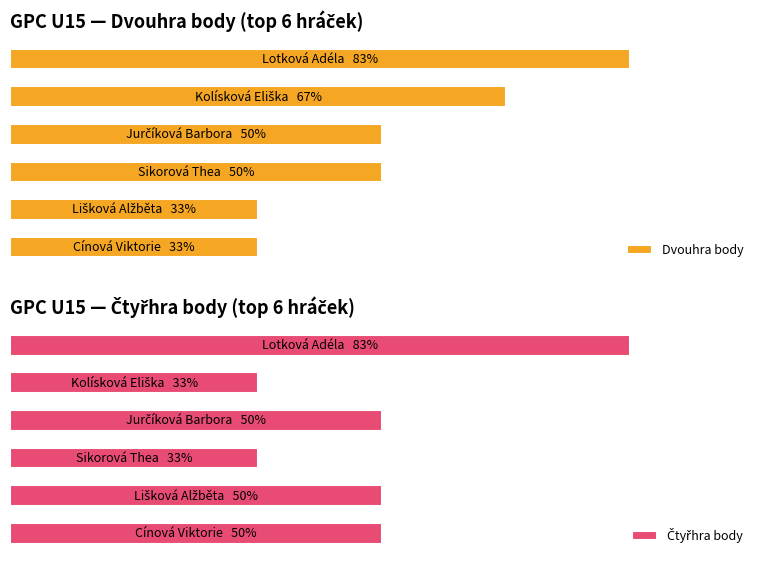

What is the difference between the maximum and minimum values in the Dvouhra body series?

150